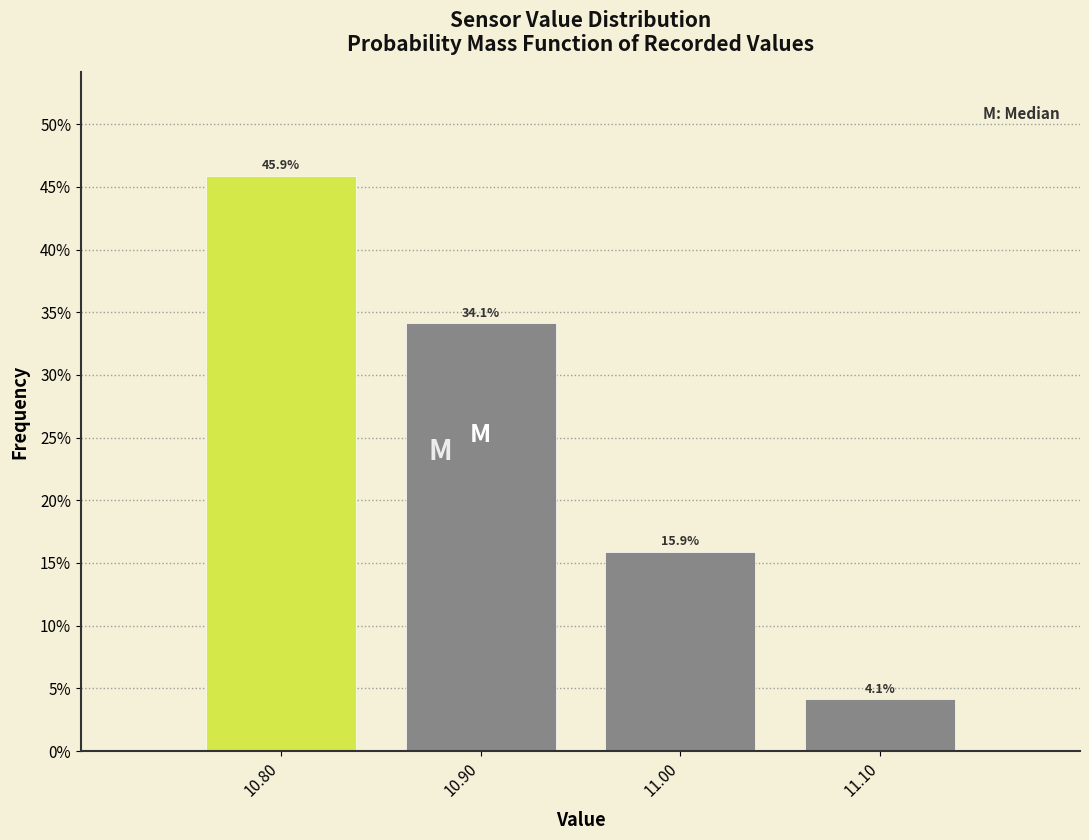

Over which range of the x-axis is the bar tallest?

10.75 to 10.85